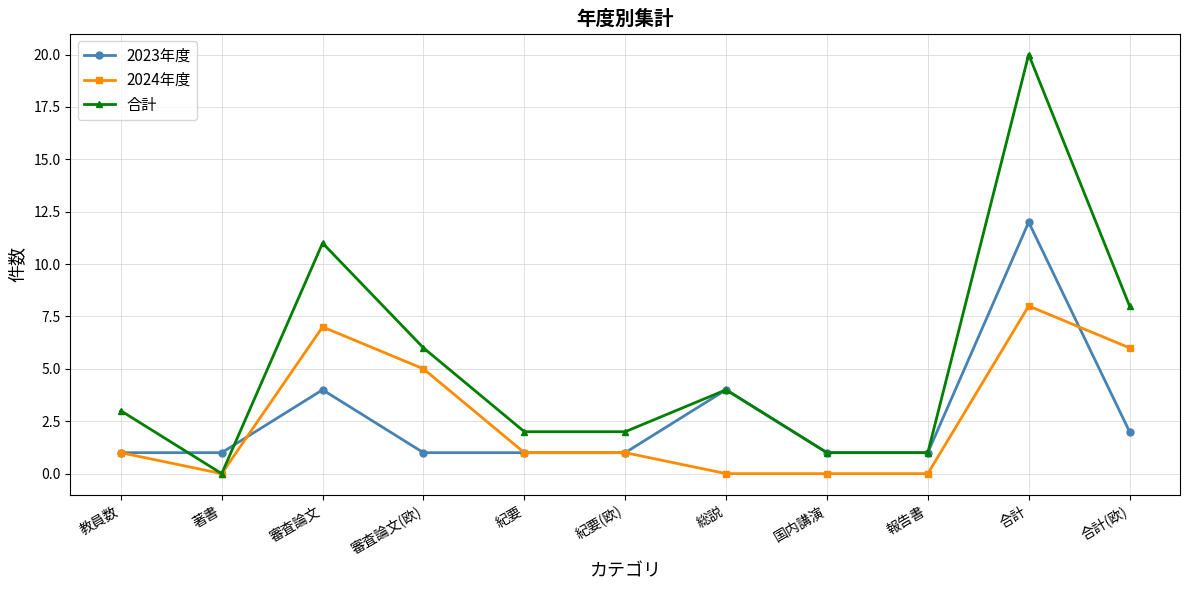

At which category is the sum across all series the highest?

合計